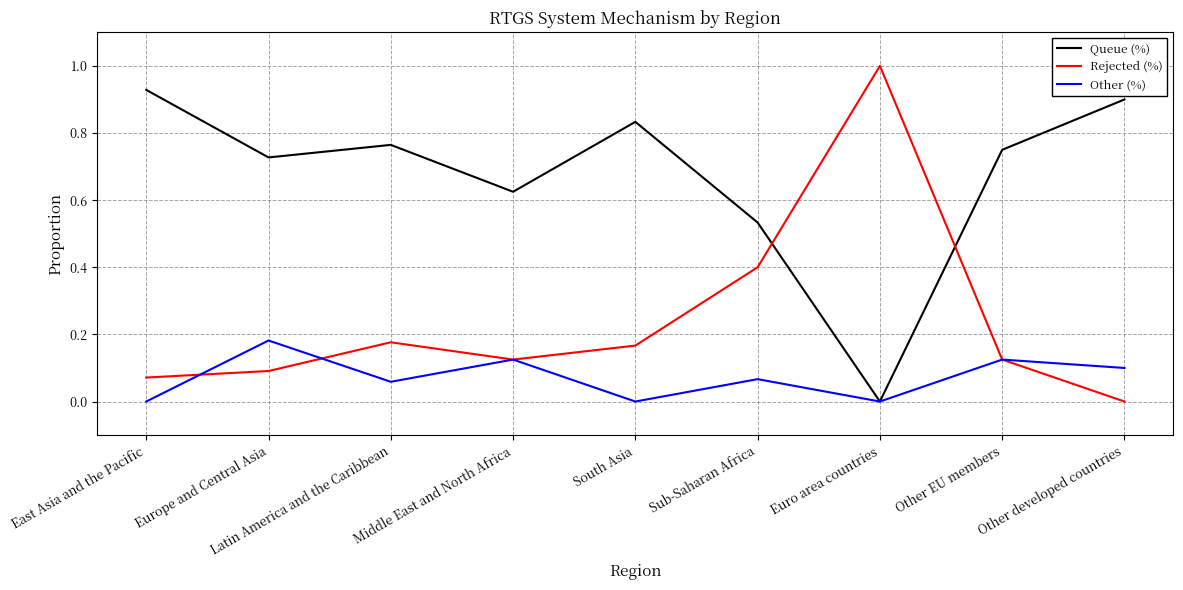

List the series in order of their peak value, highest first.

Rejected (%), Queue (%), Other (%)